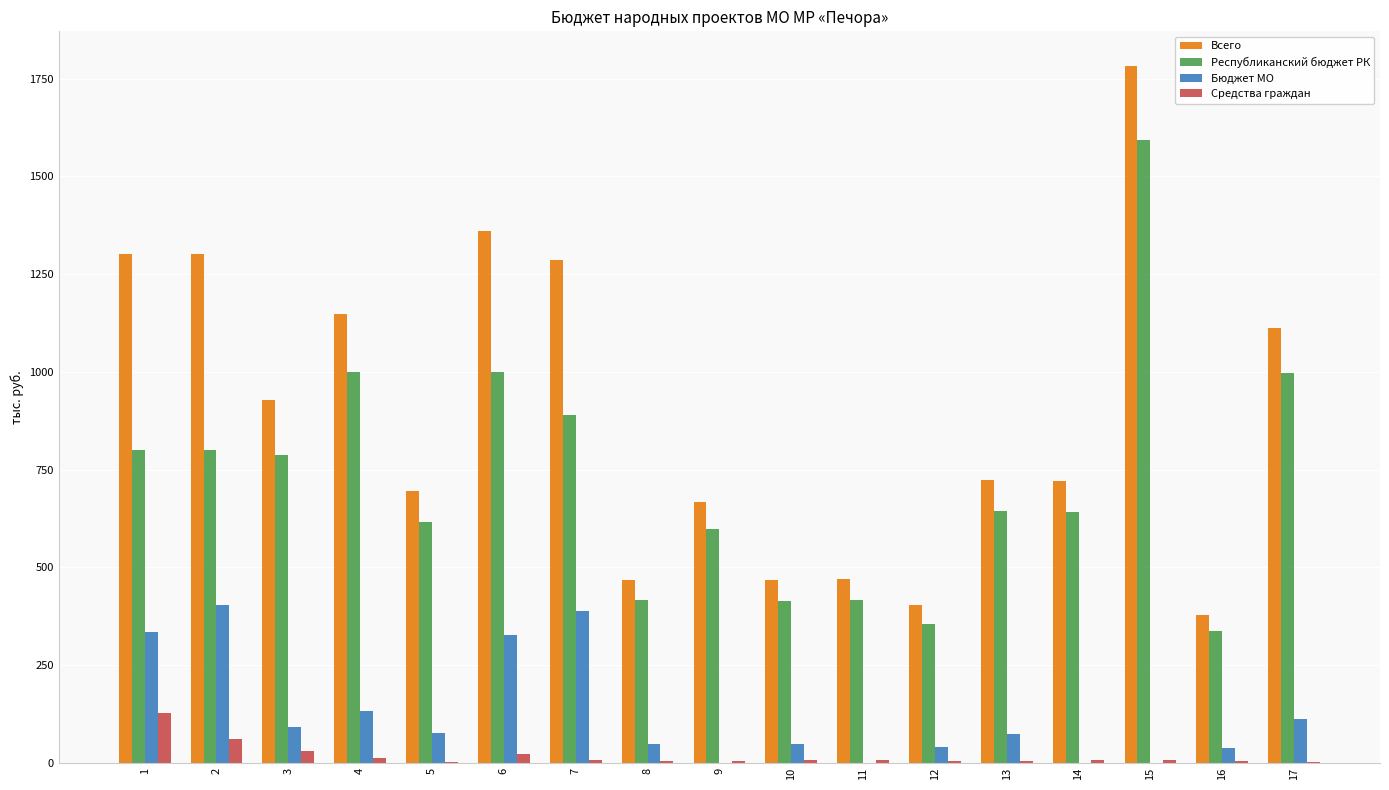

Is it true that Бюджет МО equals 72.3 at 13?

True